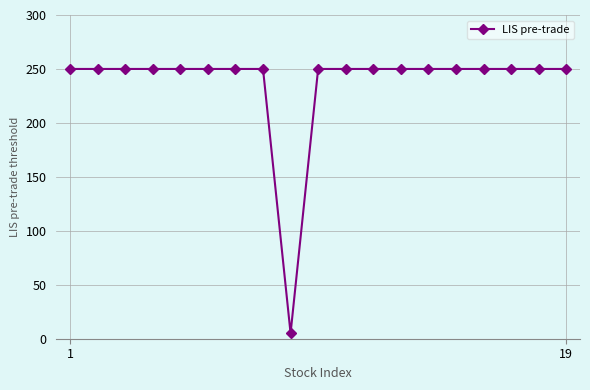

What is the sum of all values?

4505